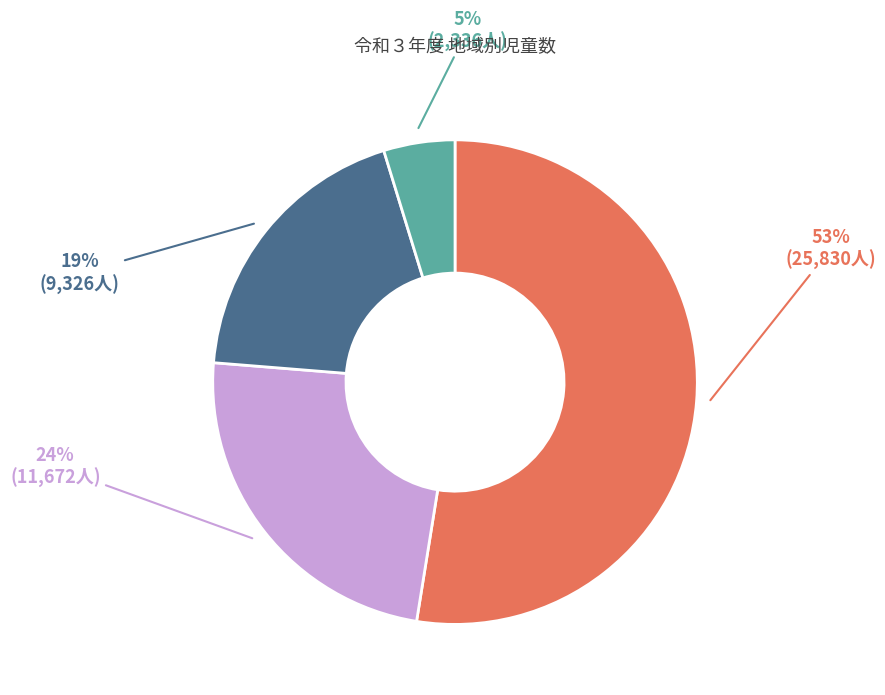

Between 庄内地域 and 最上地域, which is larger?

庄内地域